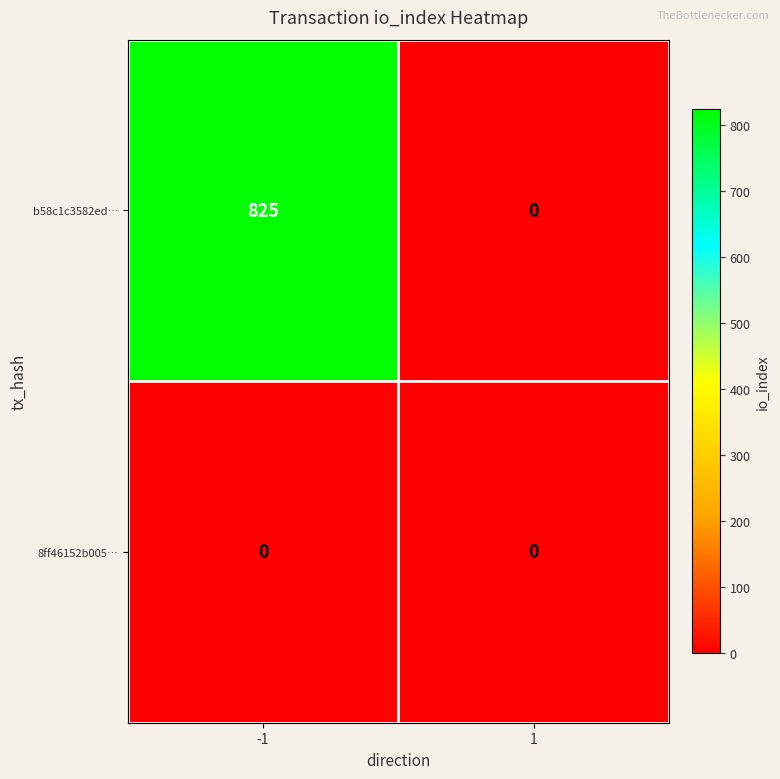

Reading left to right, what are all the values shown in this chart?

b58c1c3582ed…: -1=825	1=0
8ff46152b005…: -1=0	1=0